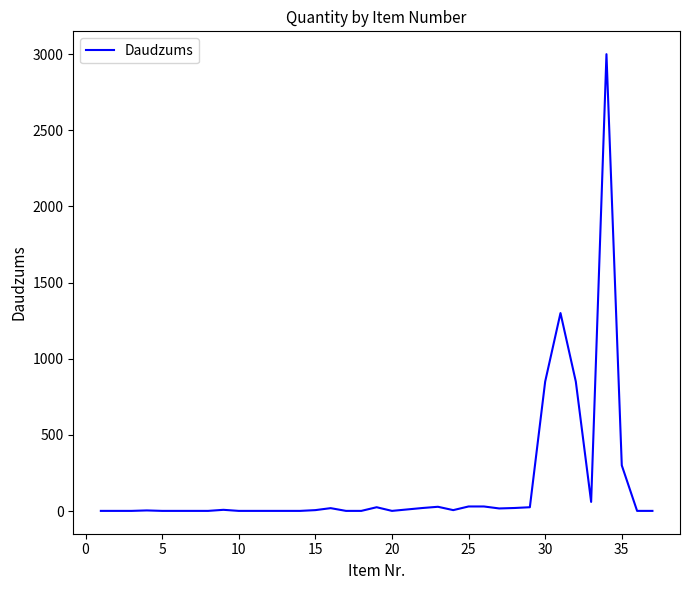

What is the maximum value shown in the chart?

3000